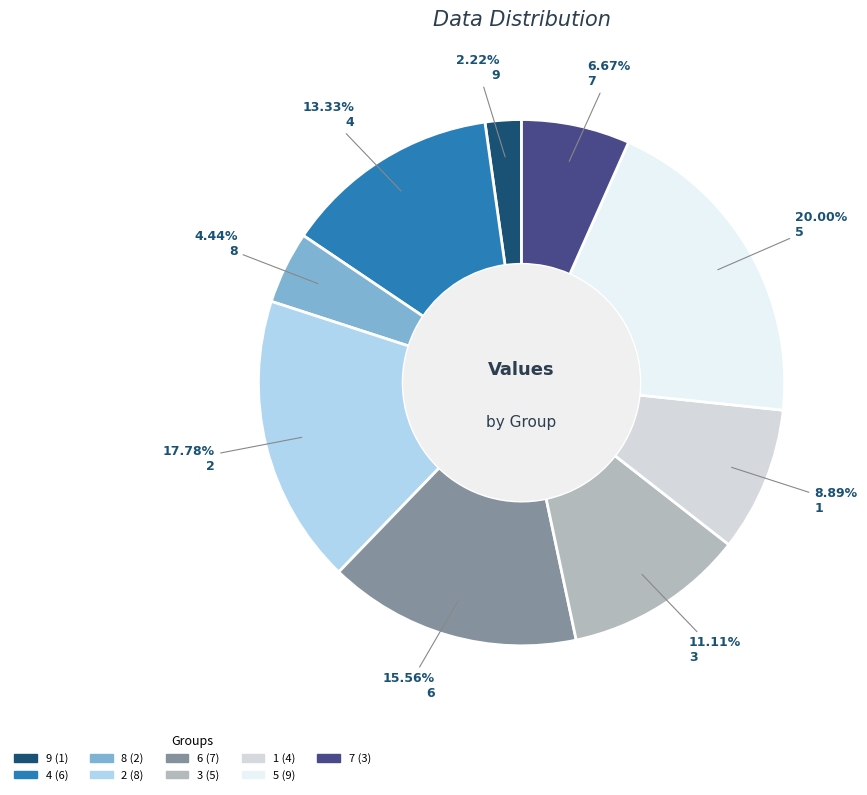

Count the number of slices in the pie.

9